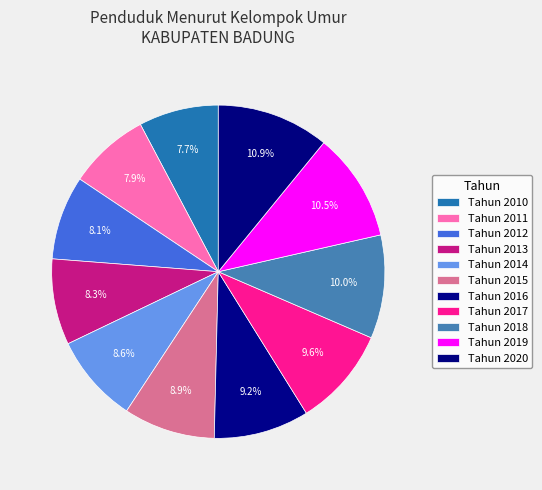

True or false: Tahun 2018 accounts for 20% of the total.

False